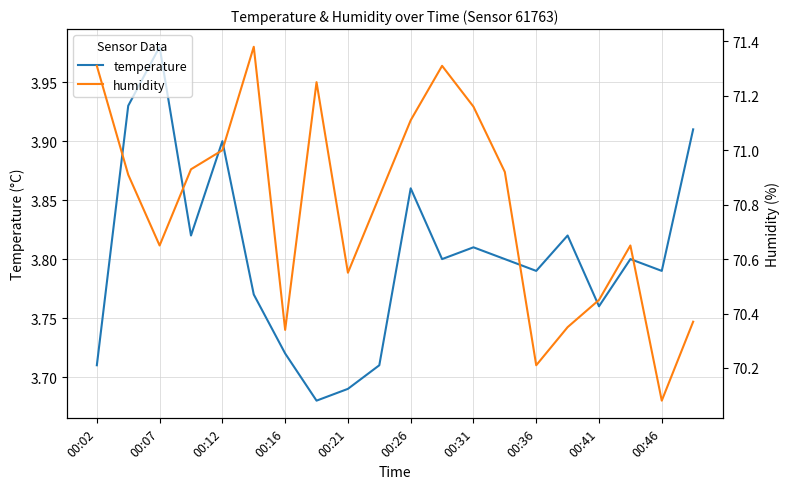

Count the number of categories in the chart.

20